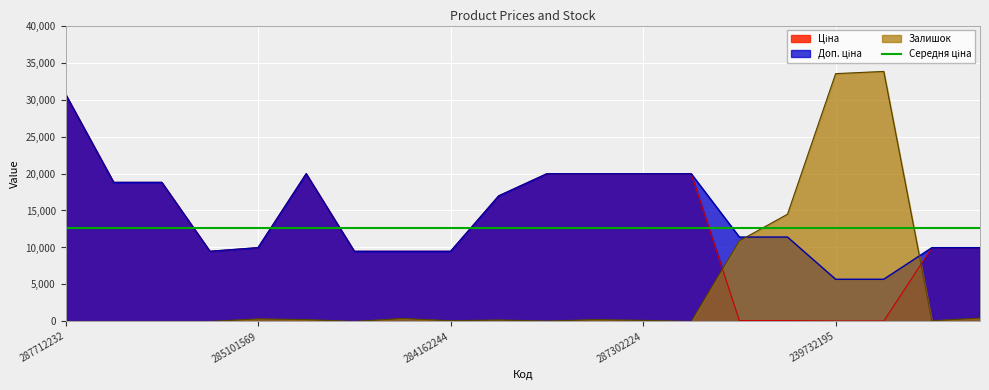

What is the maximum value for Залишок?

33800.0